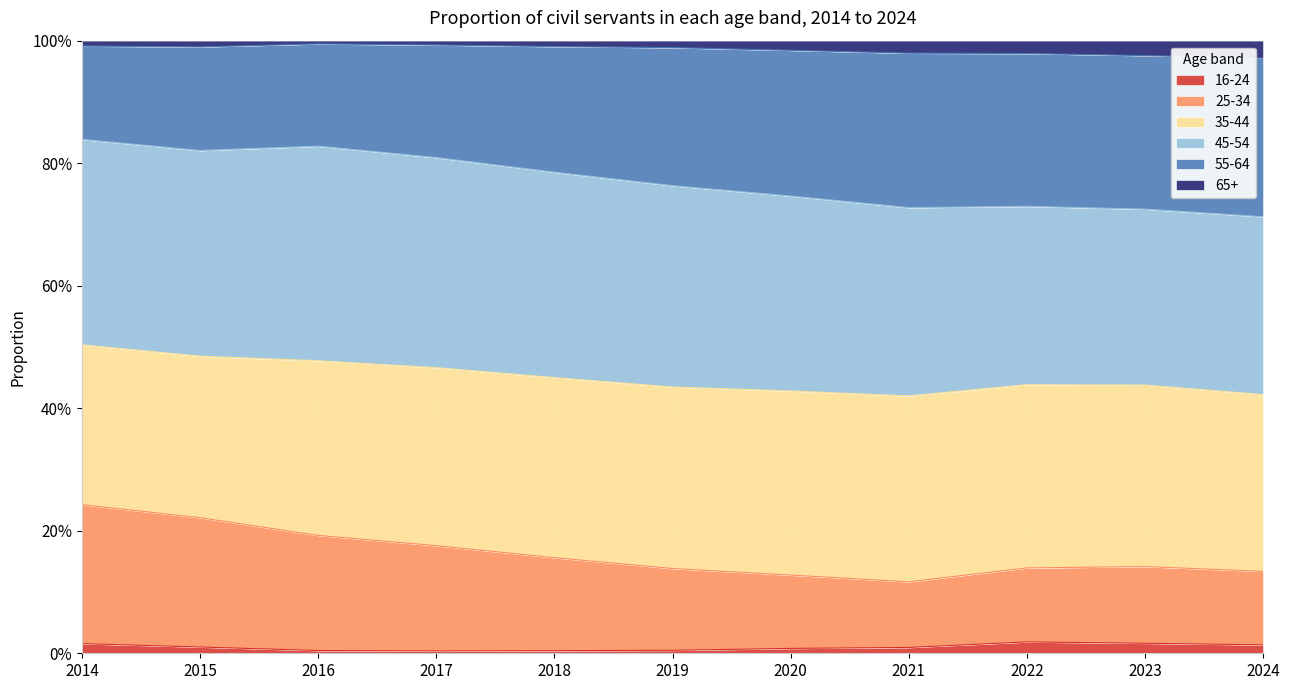

True or false: 16-24 and 25-34 intersect in this chart.

False